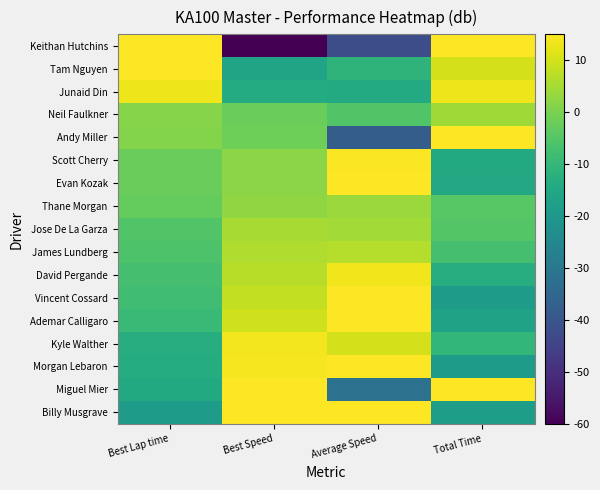

At how many categories does at least one series exceed 58?

1